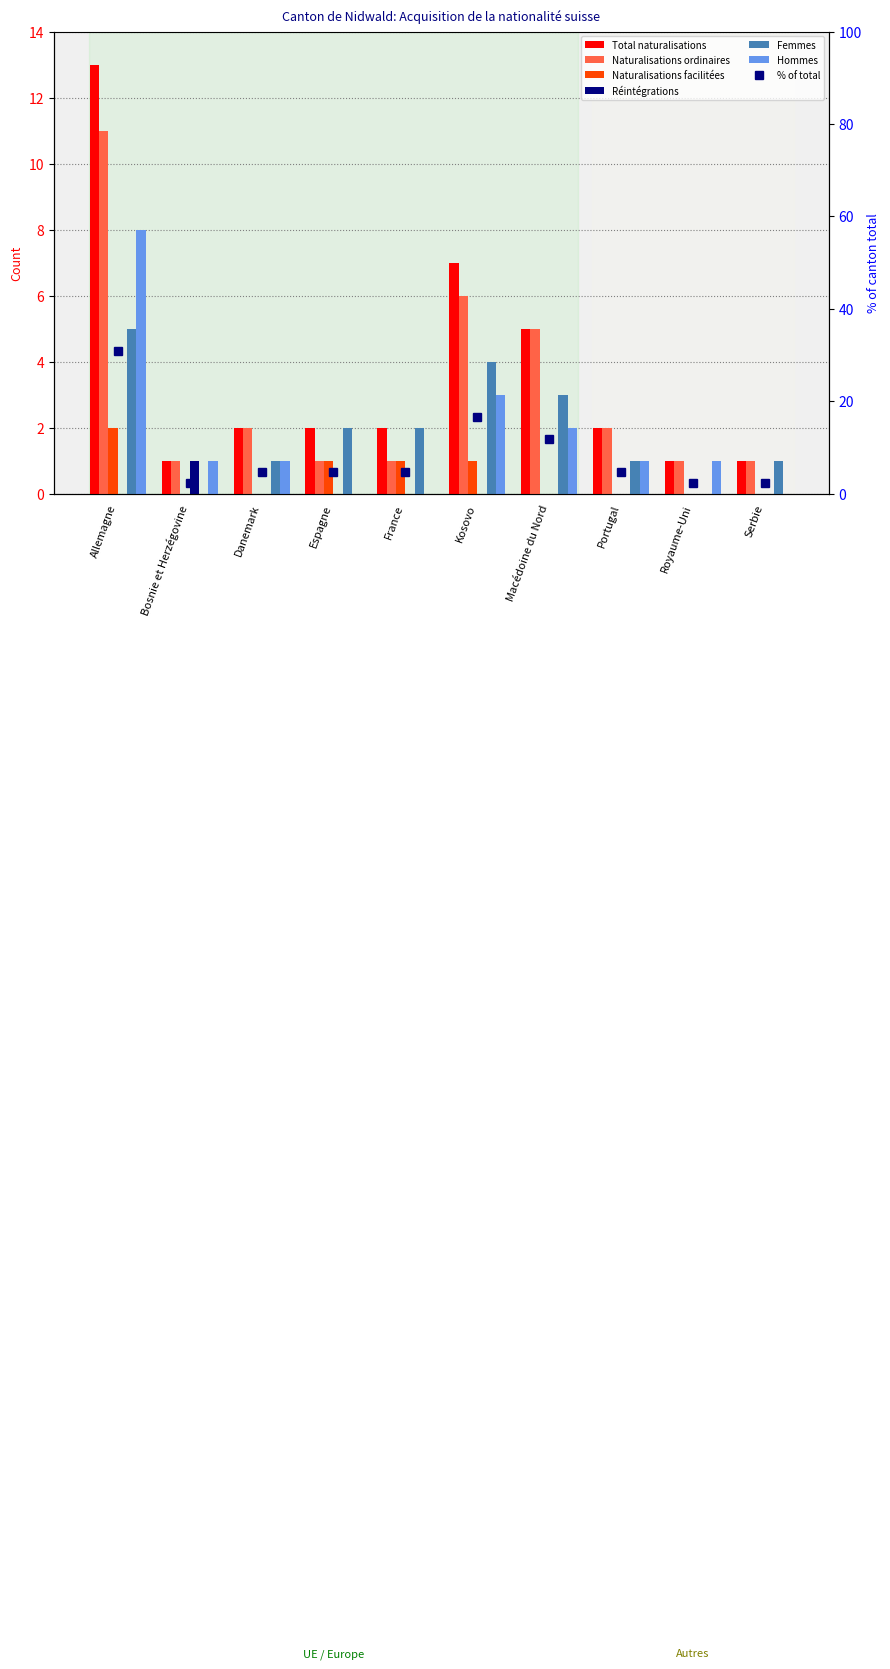

Where does the Total naturalisations series first go above 2?

Allemagne